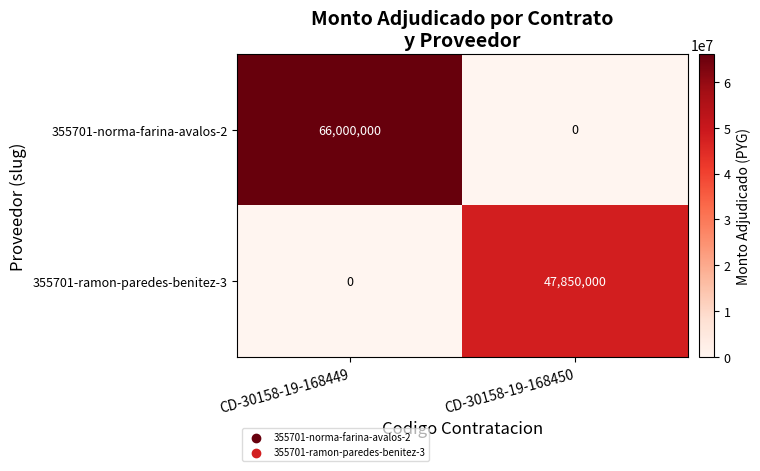

At CD-30158-19-168449, list the series in order from smallest to largest.

355701-ramon-paredes-benitez-3, 355701-norma-farina-avalos-2